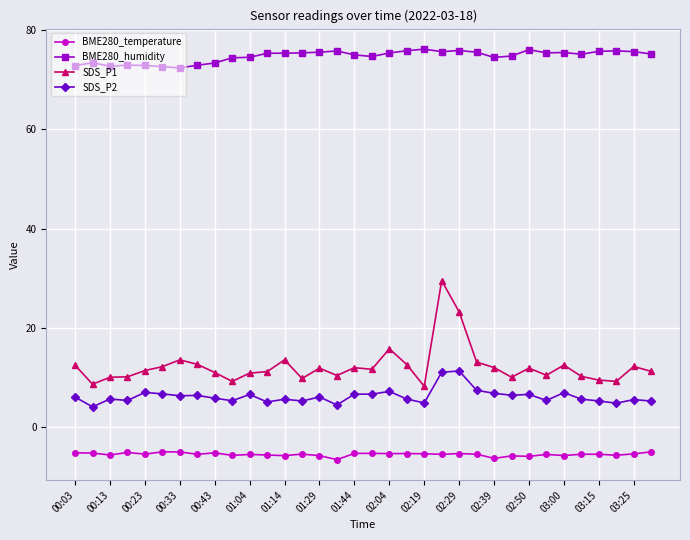

What is the sum of all SDS_P2 values?

213.2